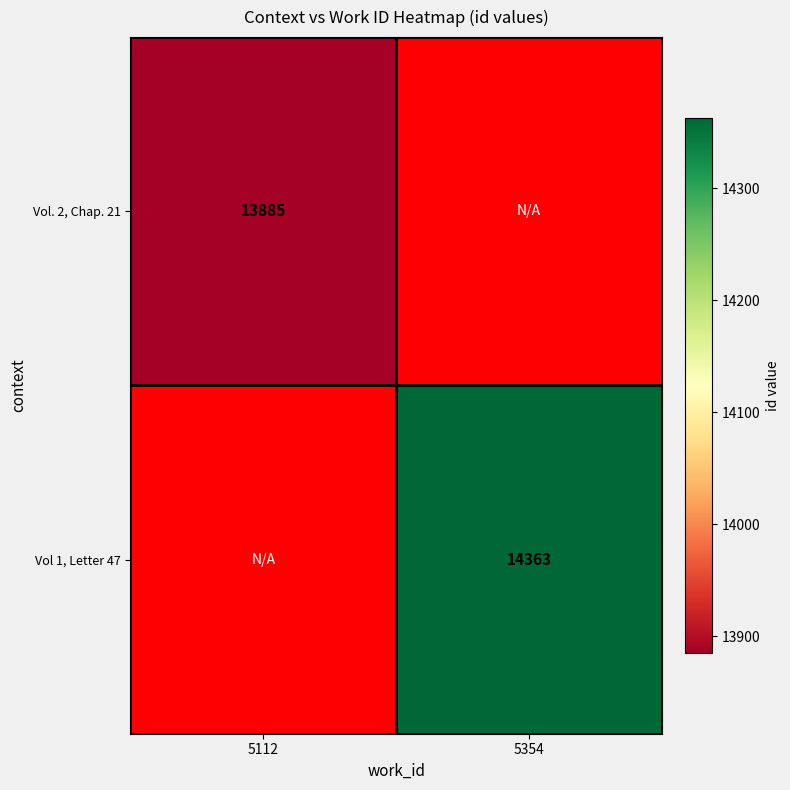

Is it true that Vol 1, Letter 47 equals 7665.6 at 5354?

False